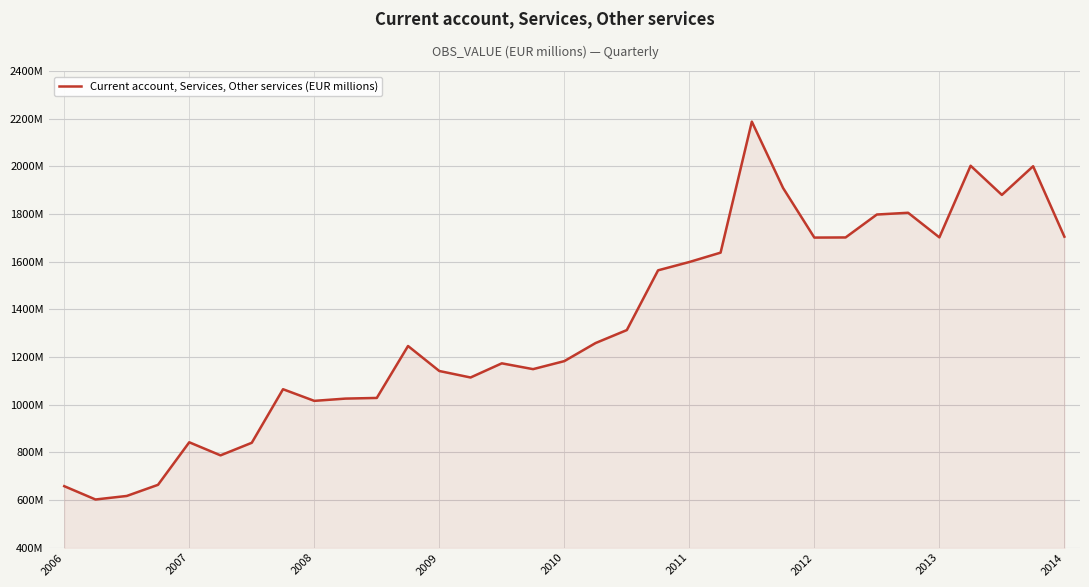

Is this an area chart (filled region under the line)?

Yes